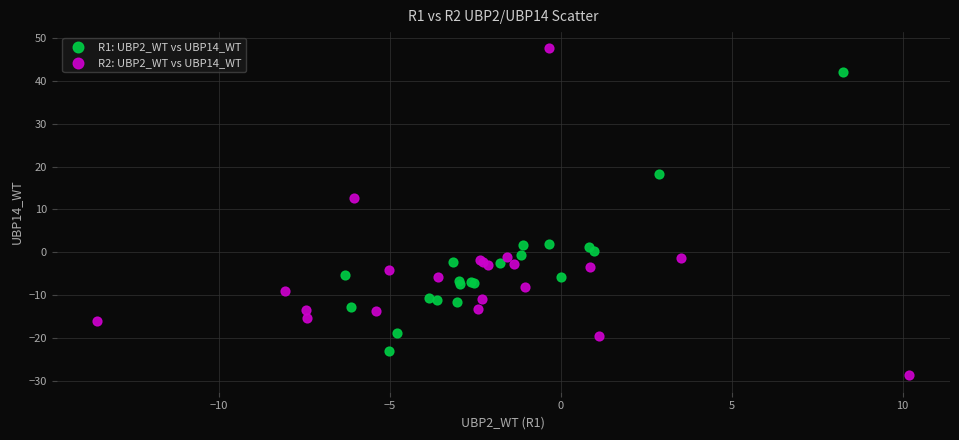

Which series contains the highest Y value?

R2: UBP2_WT vs UBP14_WT